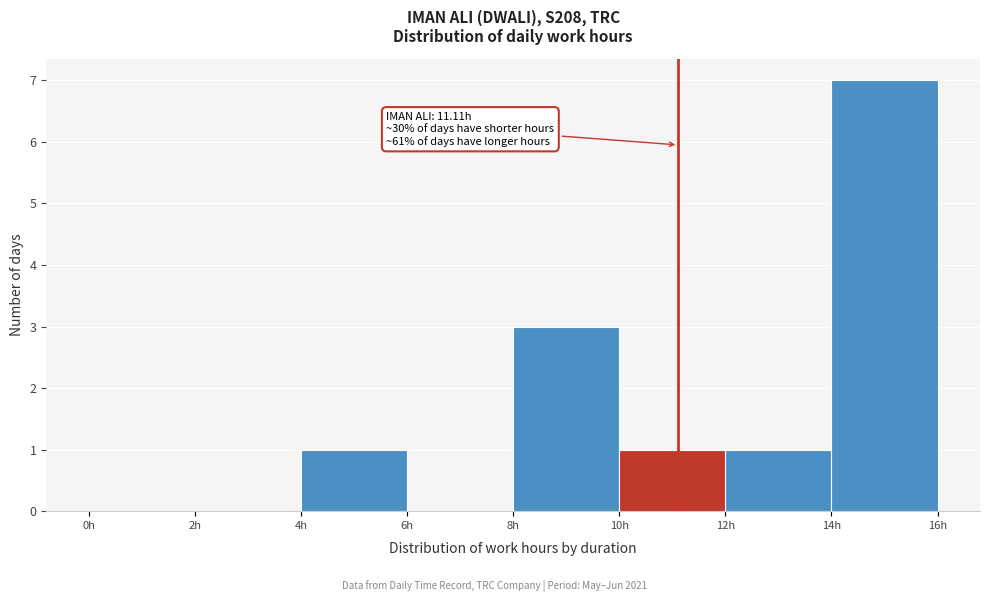

Which range on the x-axis has the tallest bar?

14 to 16